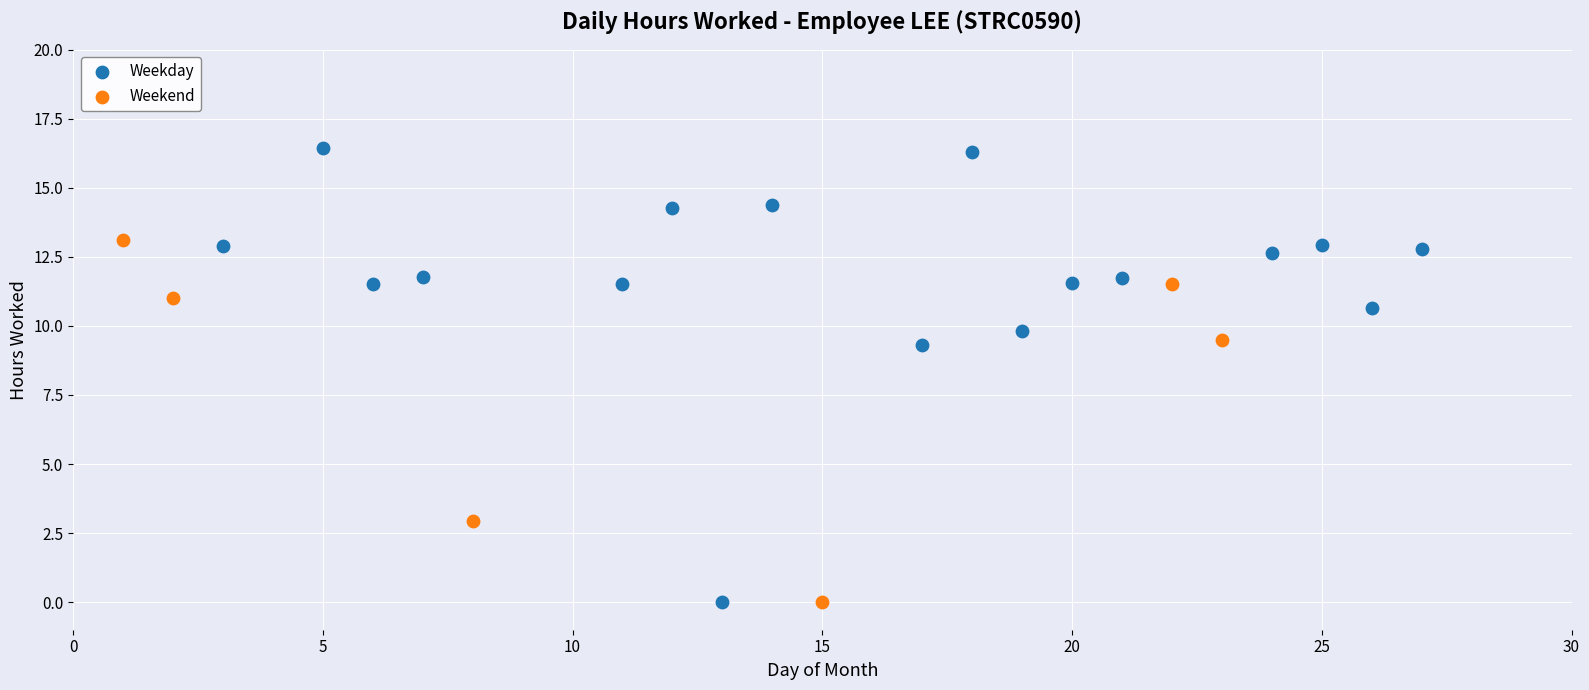

Which series reaches the maximum Y coordinate?

Weekday